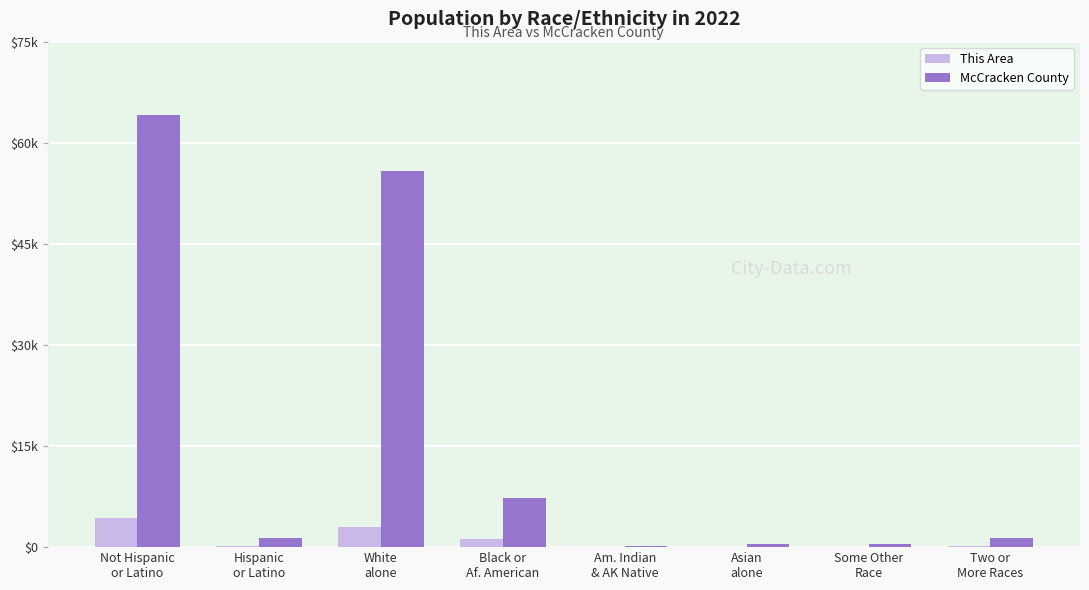

List the labels in order of This Area value, smallest first.

Am. Indian
& AK Native, Asian
alone, Some Other
Race, Hispanic
or Latino, Two or
More Races, Black or
Af. American, White
alone, Not Hispanic
or Latino